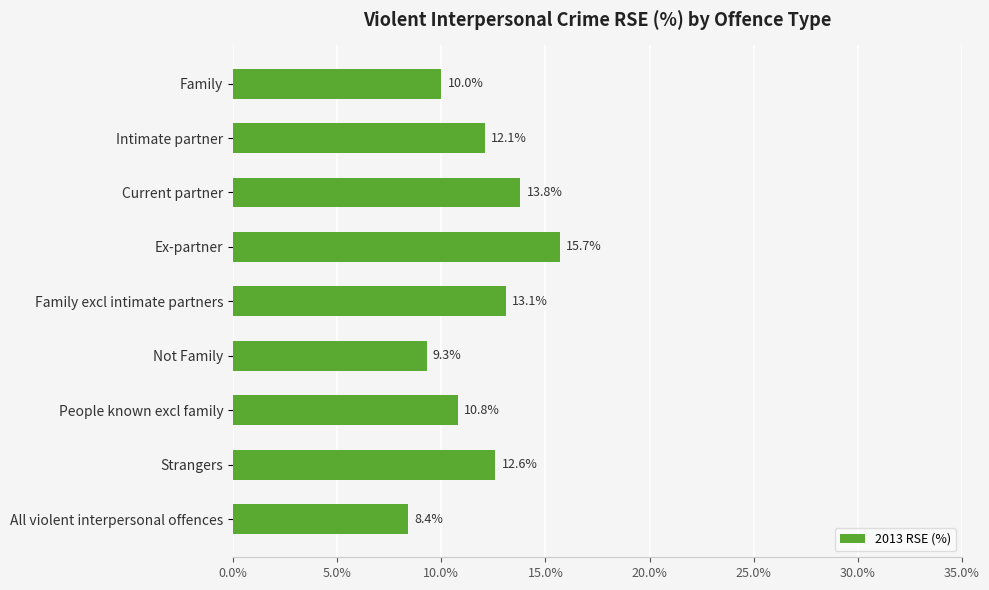

Where is the data nearest to the value 12?

Intimate partner